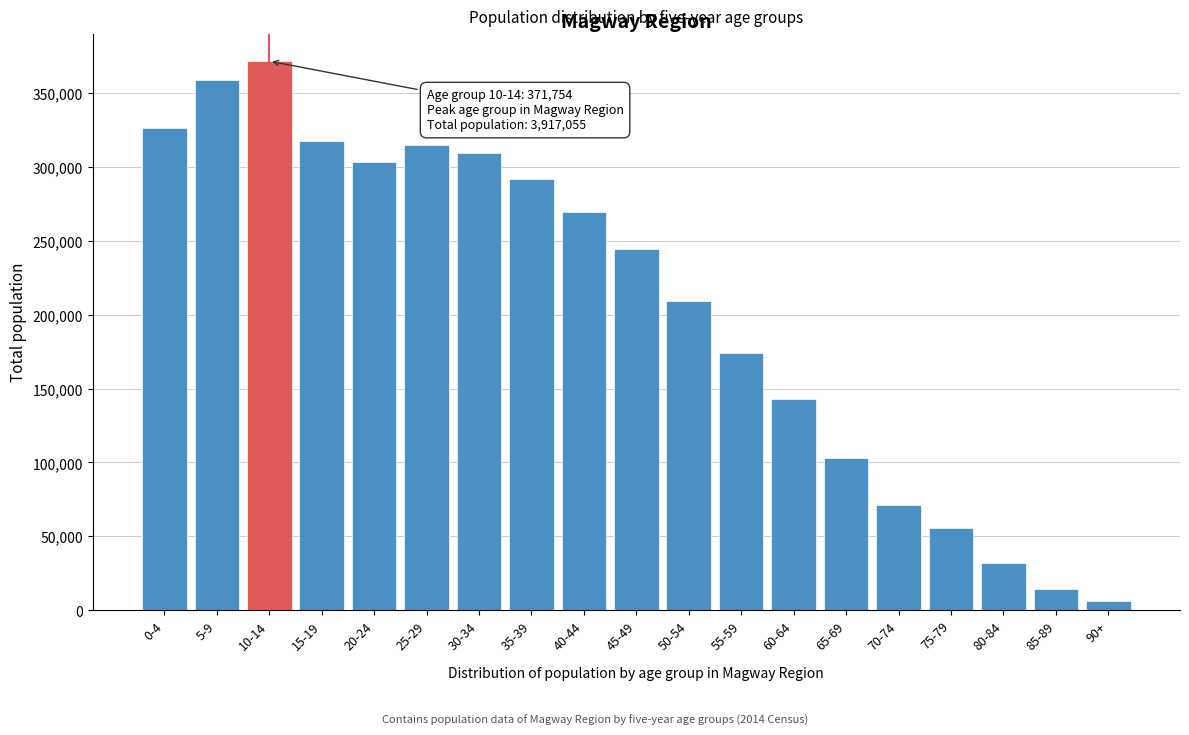

Reading left to right, list all the values displayed in this chart.

0-4=326259	5-9=358646	10-14=371754	15-19=317865	20-24=303730	25-29=314702	30-34=309335	35-39=292211	40-44=269664	45-49=244857	50-54=209469	55-59=174065	60-64=142898	65-69=102886	70-74=71186	75-79=55443	80-84=31768	85-89=14255	90+=6062